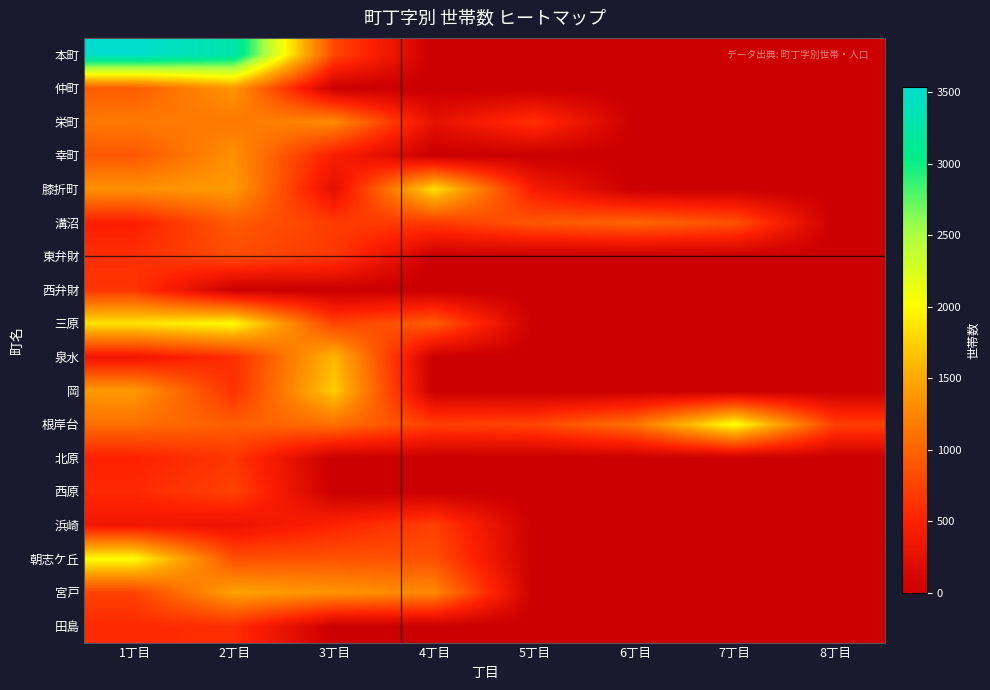

Which label corresponds to the largest value in the chart?

1丁目